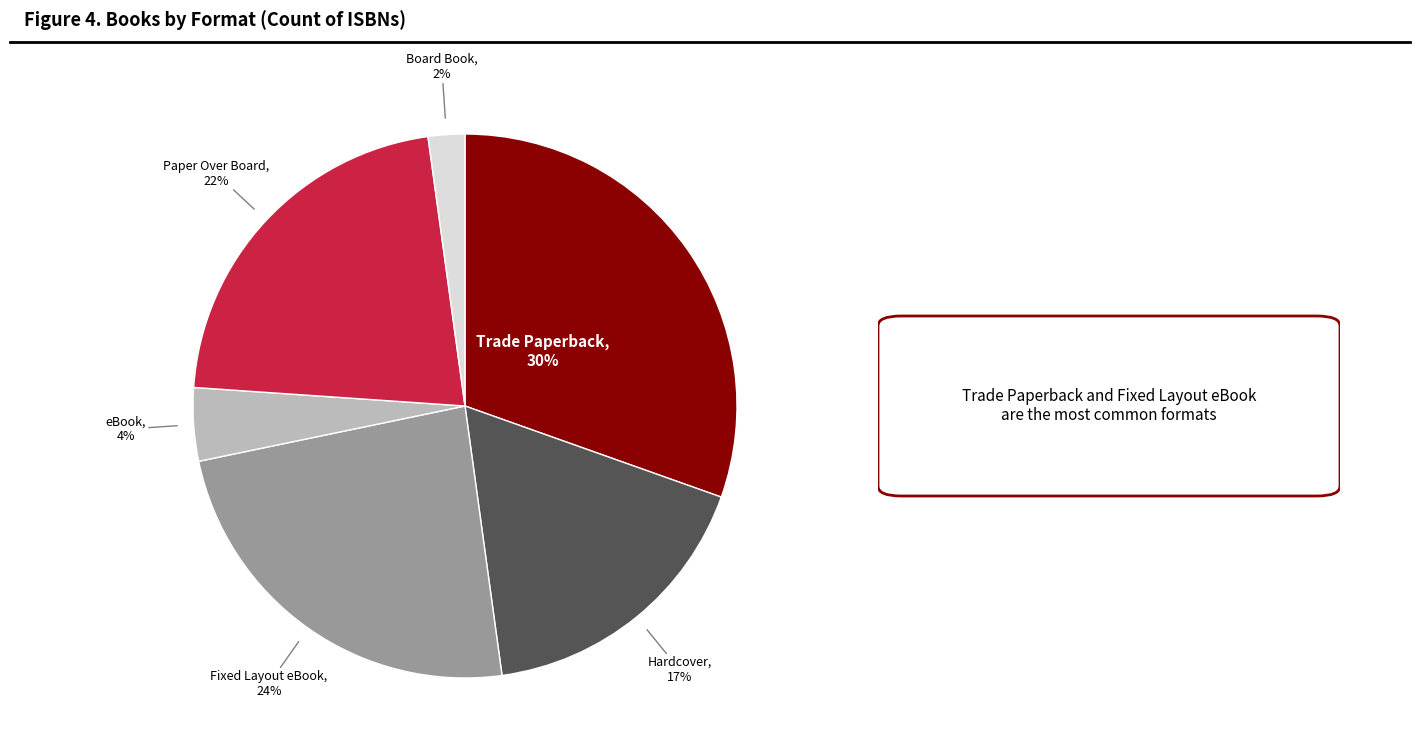

How many segments does this pie chart have?

6